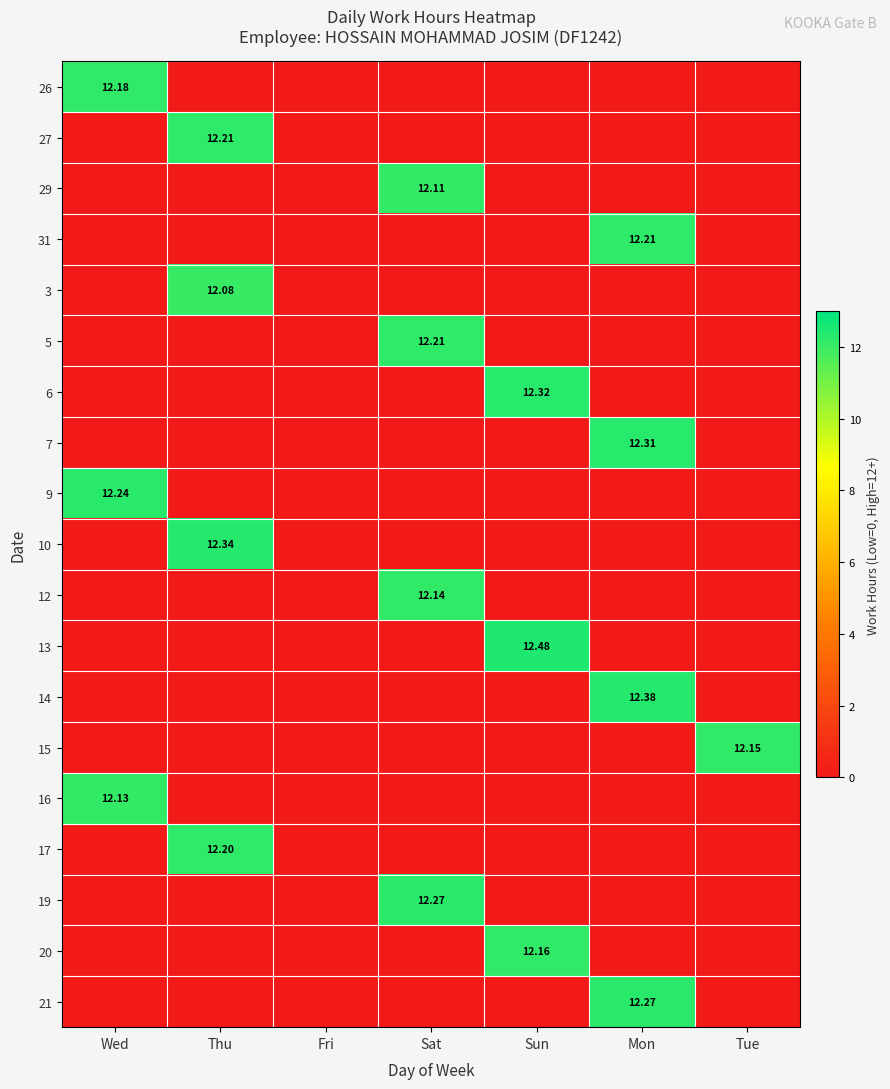

Between Wed and Sat, which is larger?

Wed